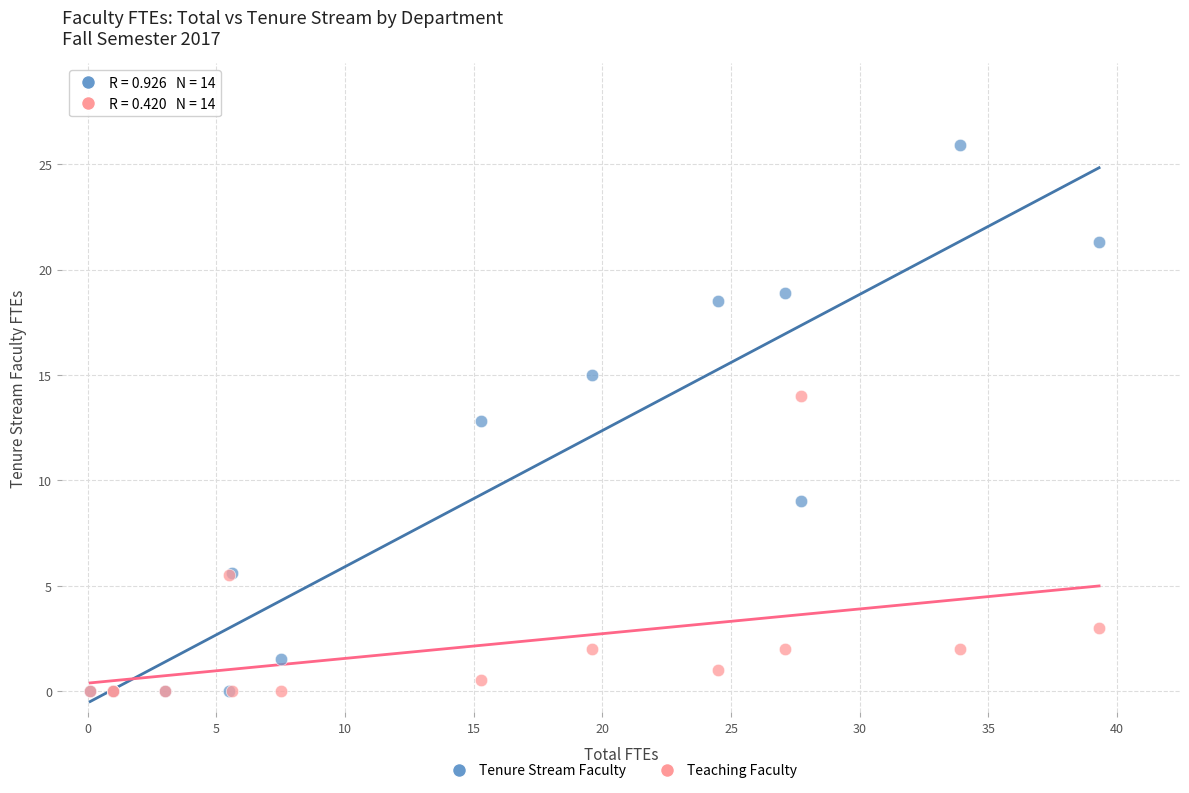

In the Tenure Stream Faculty series, what Y value is closest to 12?

12.8